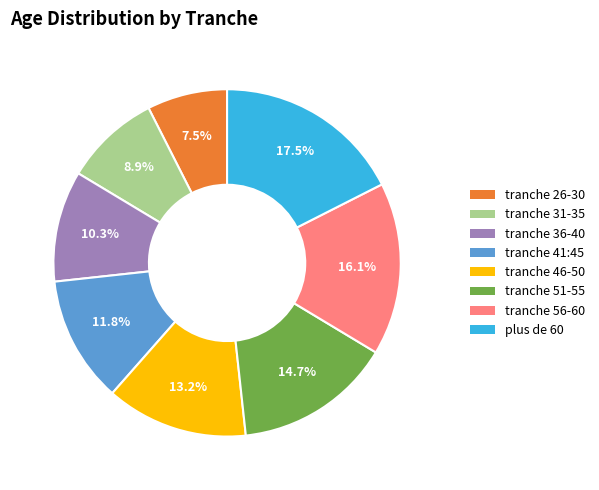

Does any single category account for the majority?

No